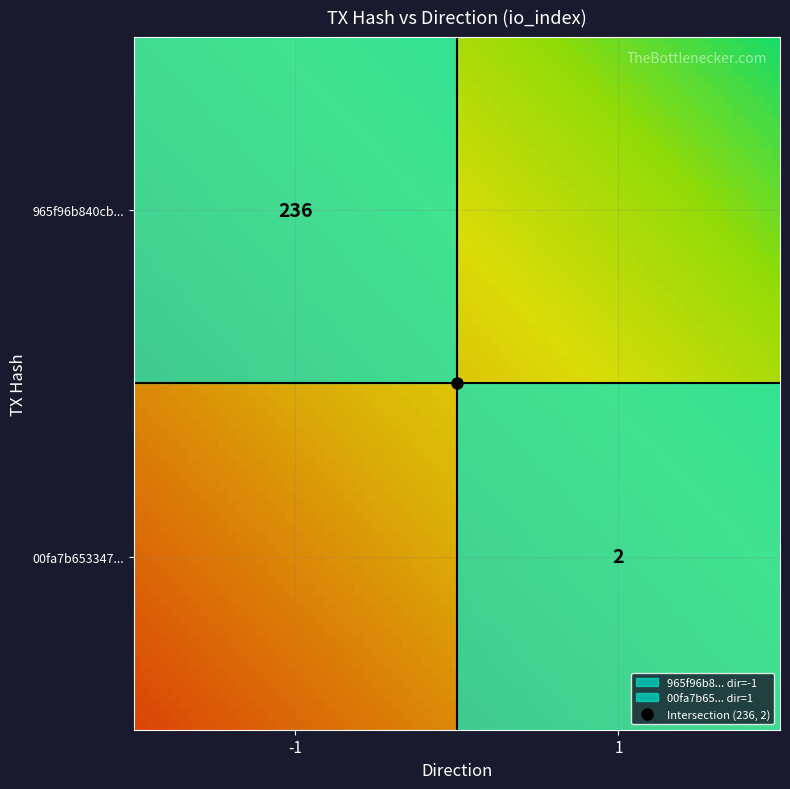

Which series has the widest spread of values?

965f96b840cb8d16621d211bd55c301692a710b